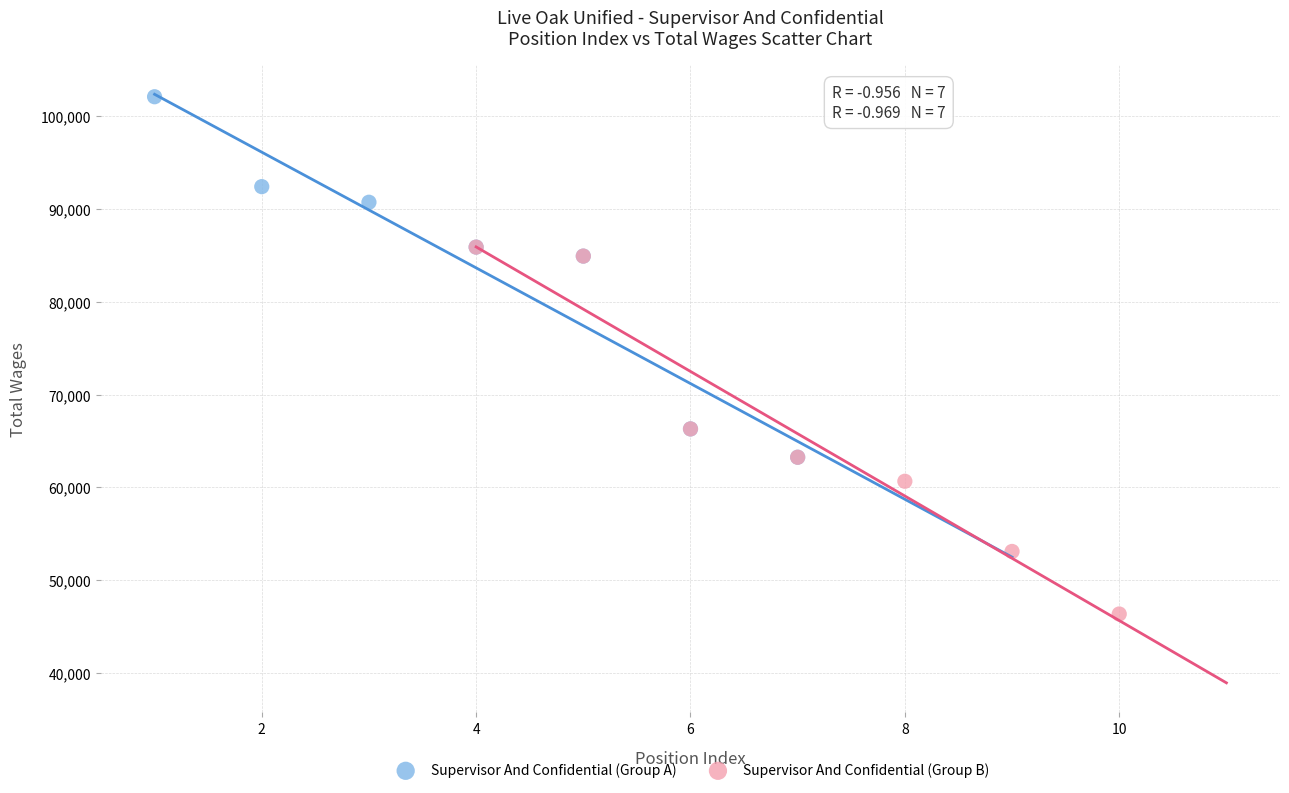

Which series has the widest spread of Y values?

Supervisor And Confidential (Group B)